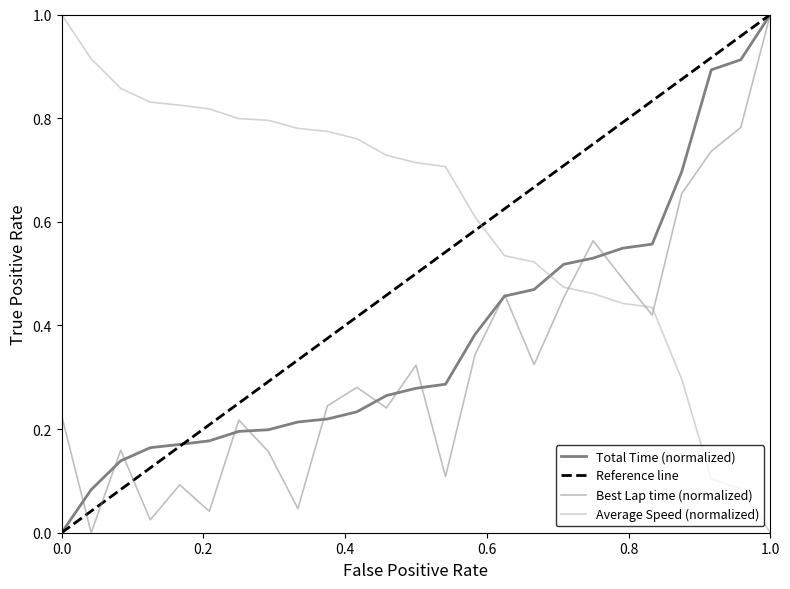

Reading left to right, list all the values displayed in this chart.

Total Time: 0.0	0.1	0.1	0.2	0.2	0.2	0.2	0.2	0.2	0.2	0.2	0.3	0.3	0.3	0.4	0.5	0.5	0.5	0.5	0.5	0.6	0.7	0.9	0.9	1.0
Best Lap time: 0.2	0.0	0.2	0.0	0.1	0.0	0.2	0.2	0.0	0.2	0.3	0.2	0.3	0.1	0.3	0.5	0.3	0.5	0.6	0.5	0.4	0.7	0.7	0.8	1.0
Average Speed: 1.0	0.9	0.9	0.8	0.8	0.8	0.8	0.8	0.8	0.8	0.8	0.7	0.7	0.7	0.6	0.5	0.5	0.5	0.5	0.4	0.4	0.3	0.1	0.1	0.0